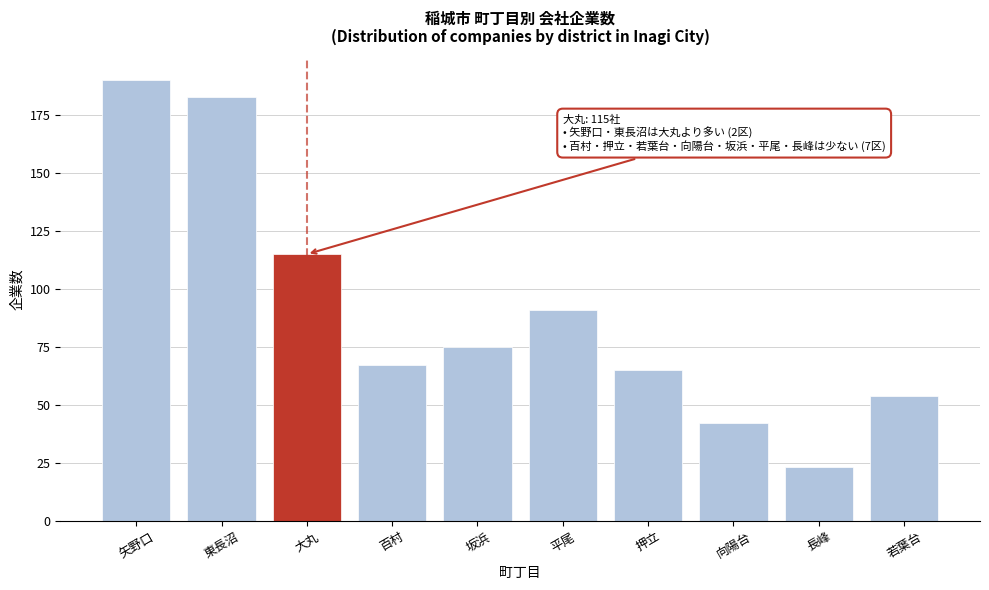

Reading left to right, transcribe all the data shown in this chart.

190	183	115	67	75	91	65	42	23	54